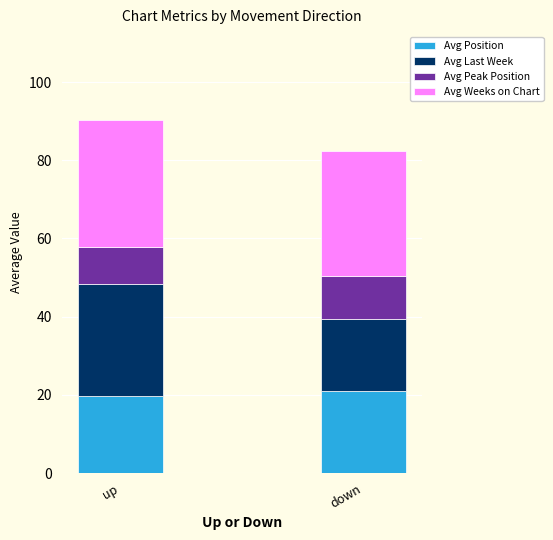

What is the minimum value for Avg Position?

19.8